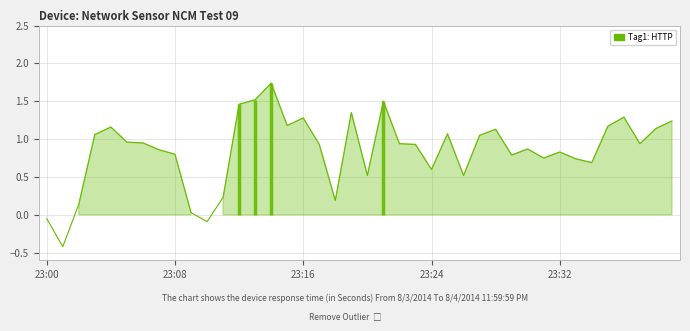

Where is the data nearest to the value 0?

9